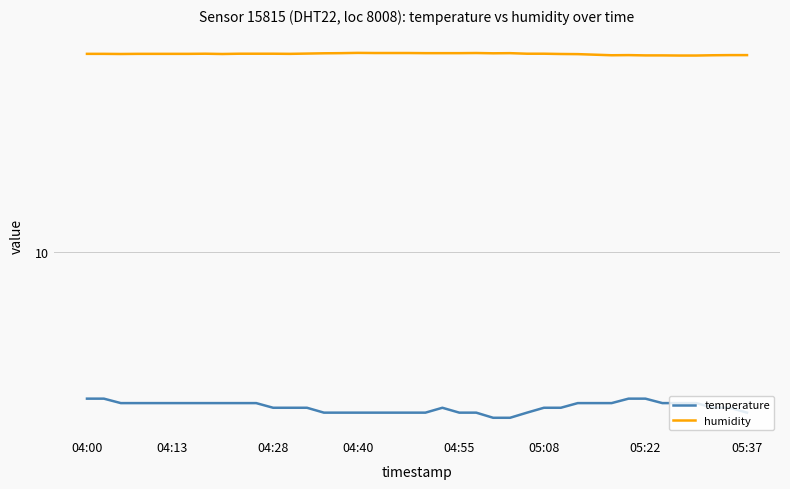

Read the temperature value at 05:22.

2.3